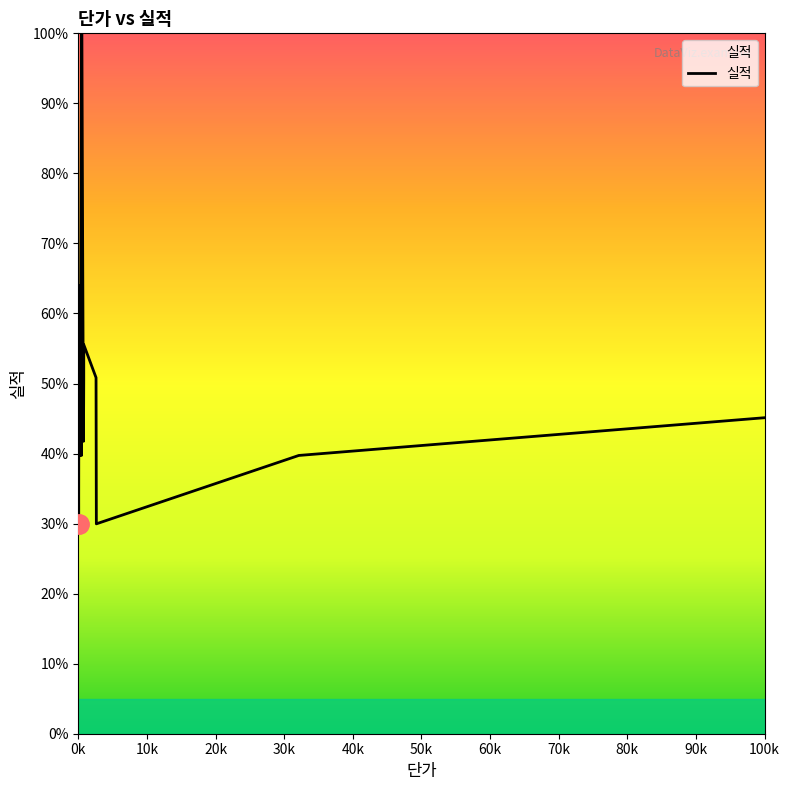

At which label is the value closest to 64?

0k